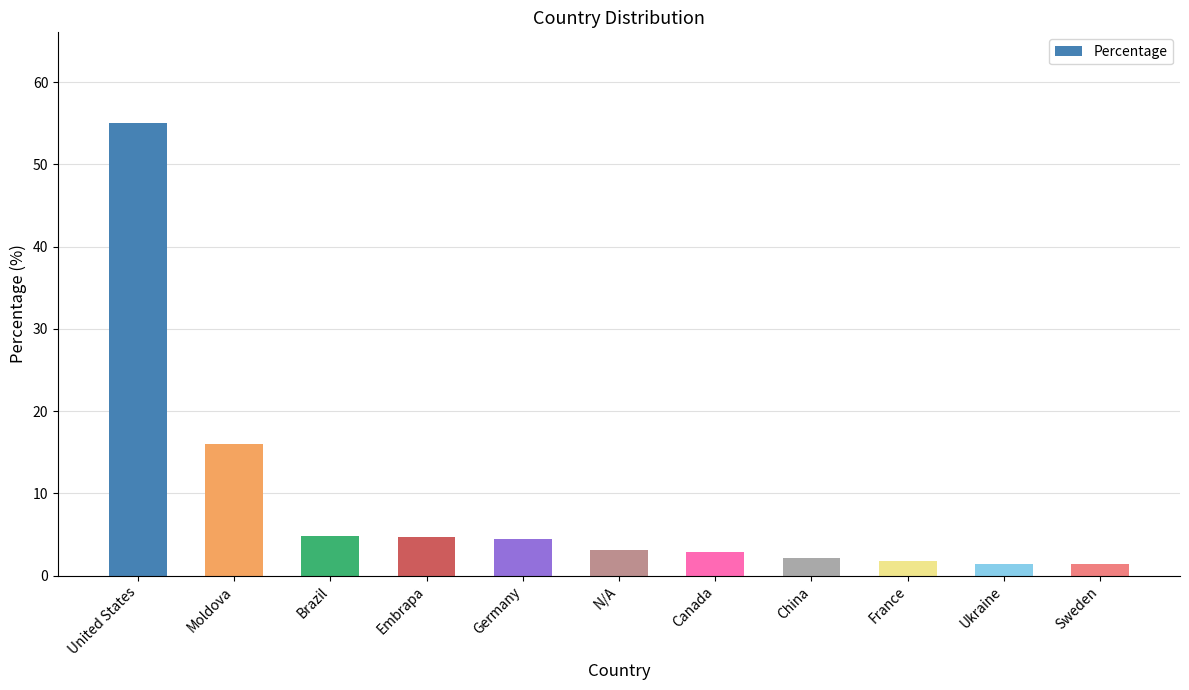

How many categories are shown in the chart?

11